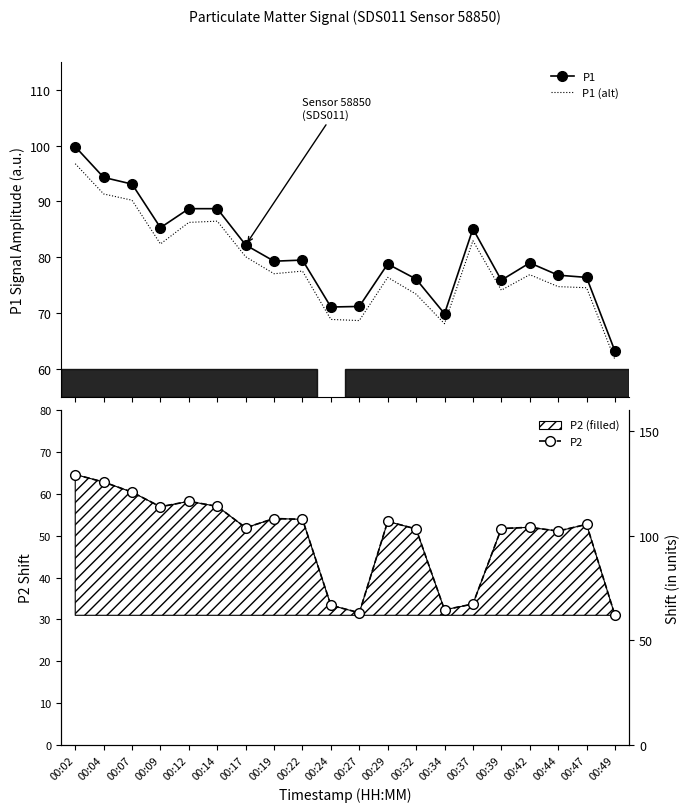

What is the difference between the P1 (alt) values at 00:47 and 00:49?

12.9